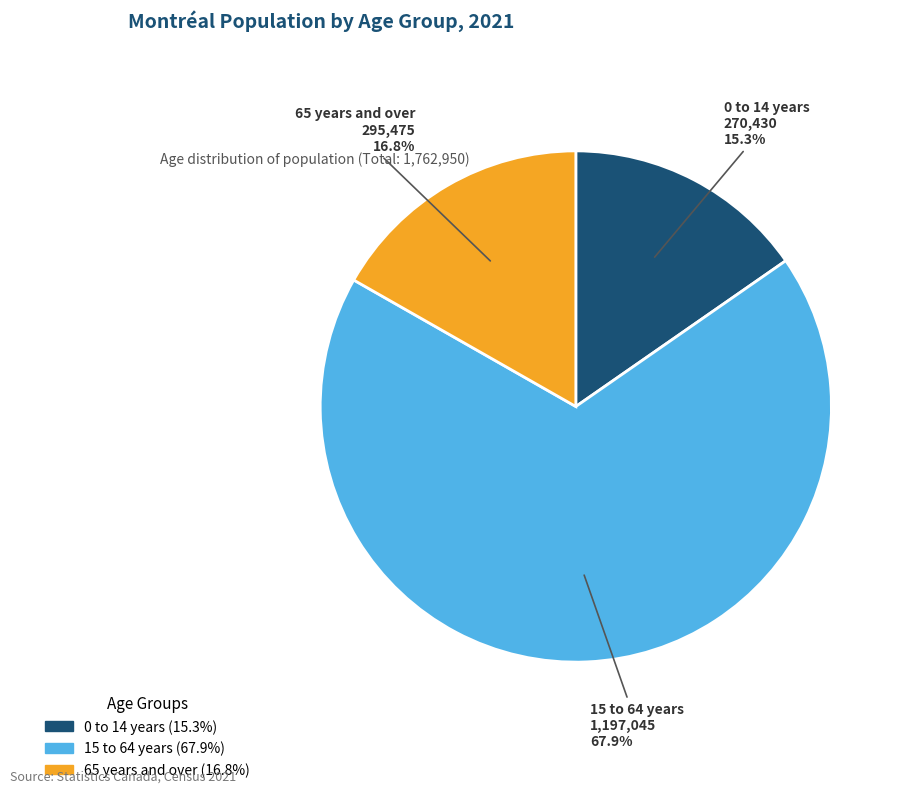

What percentage do 15 to 64 years and 65 years and over together represent?

84.7%